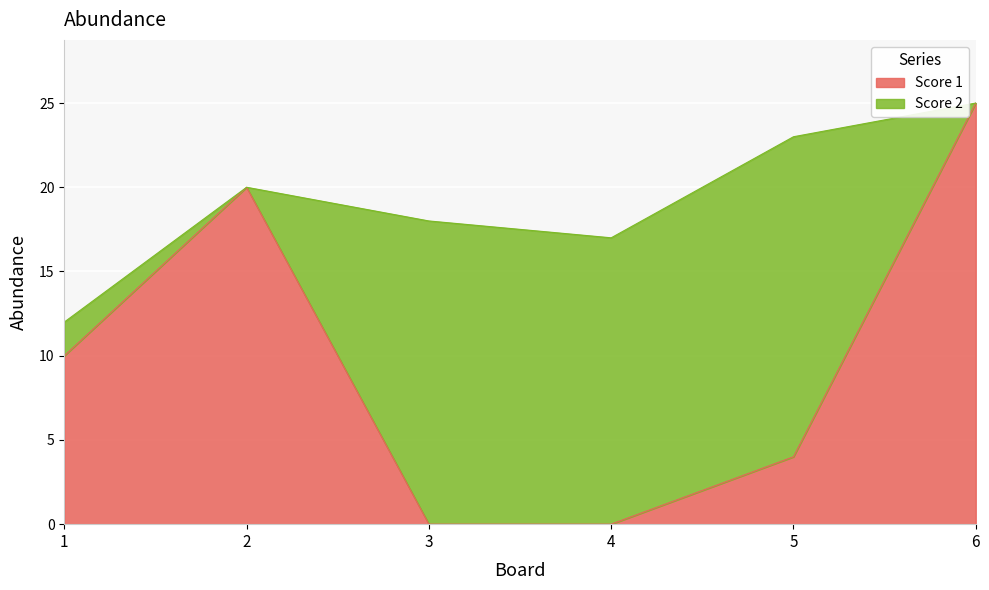

Between 5 and 2, which is larger?

2